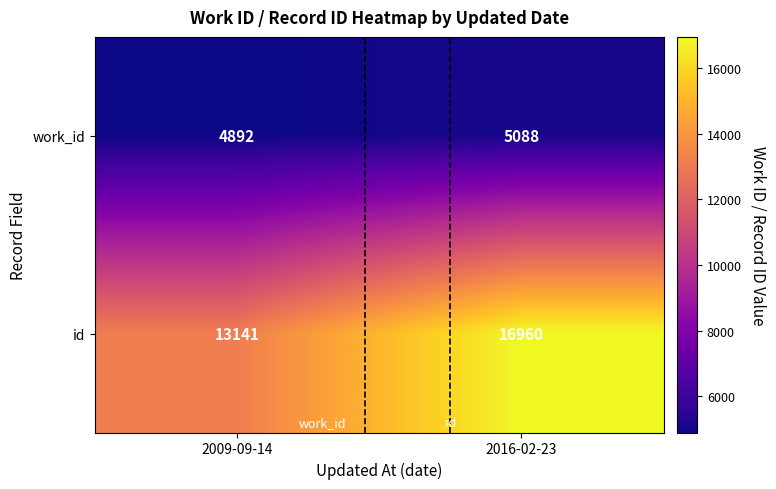

What is the total value across all series at 2016-02-23?

22048